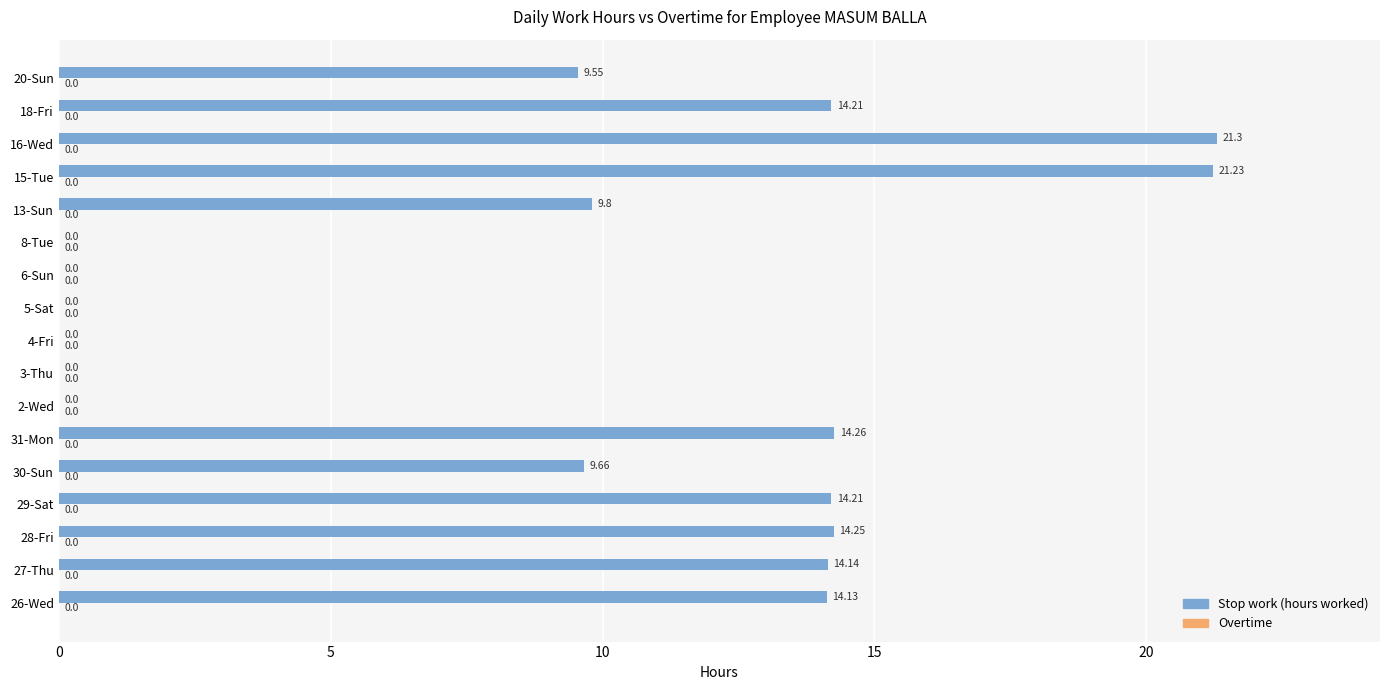

What is the sum of the values at 3-Thu and 29-Sat?

14.2